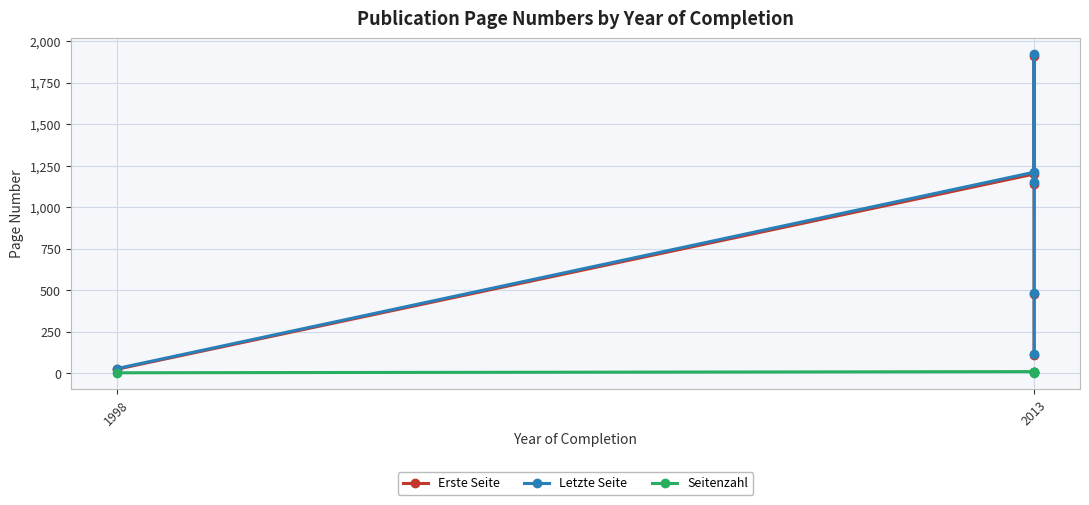

Reading left to right, what are all the values shown in this chart?

Erste Seite: 25	1200	1142	1910	481	111
Letzte Seite: 29	1211	1152	1920	487	115
Seitenzahl: 4	11	10	10	6	4